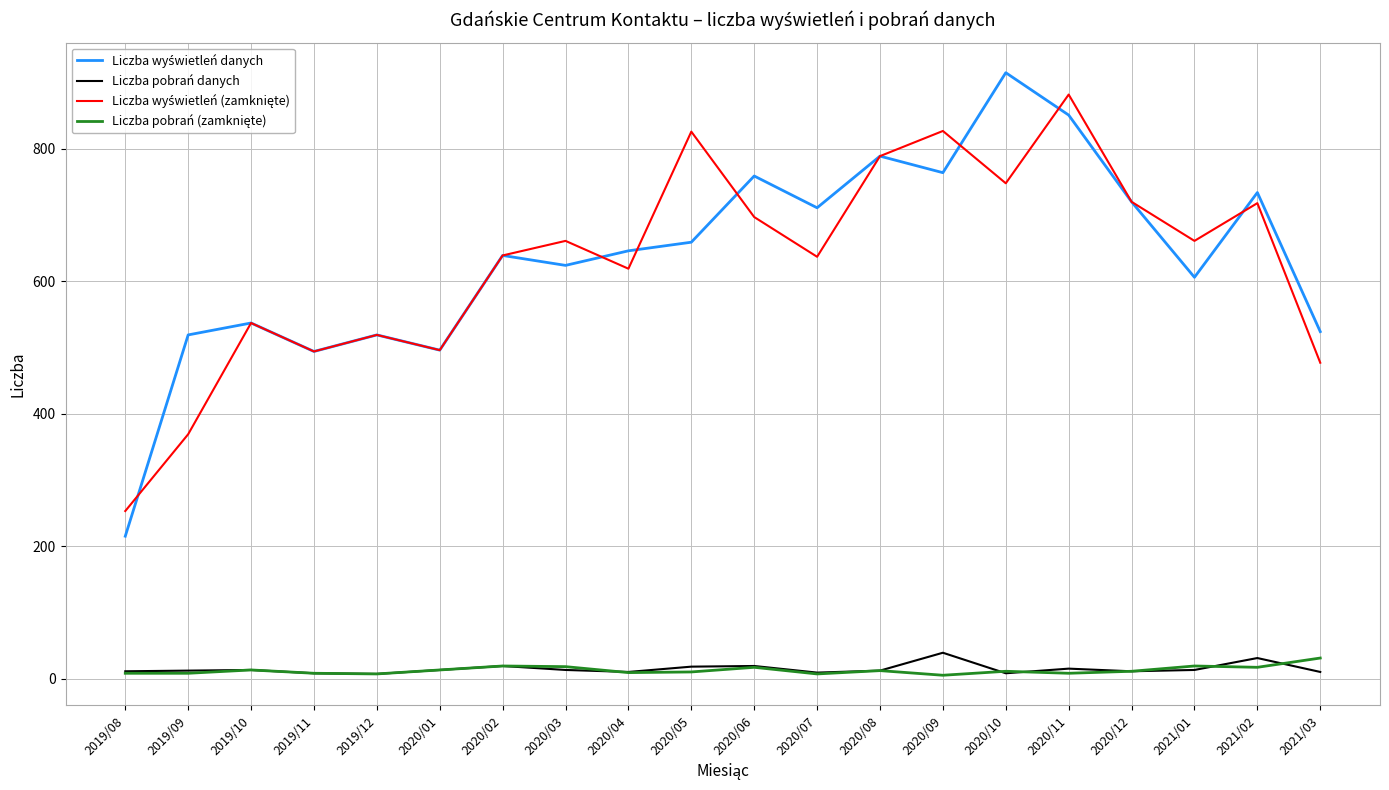

What is the greatest value displayed?

915